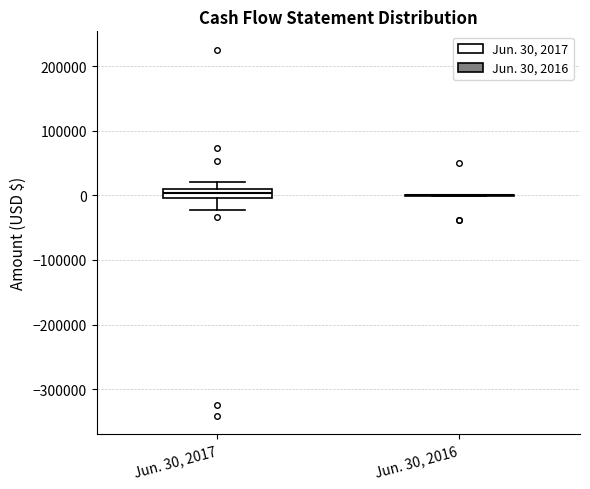

Which box is the tallest, from its lower edge to its upper edge?

Jun. 30, 2017